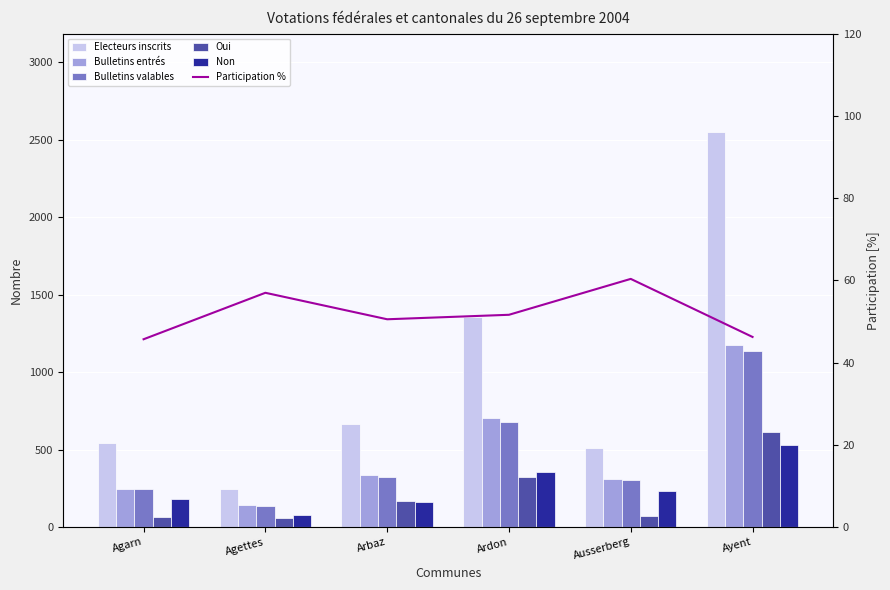

What is the total value across all series at Agarn?

1326.7